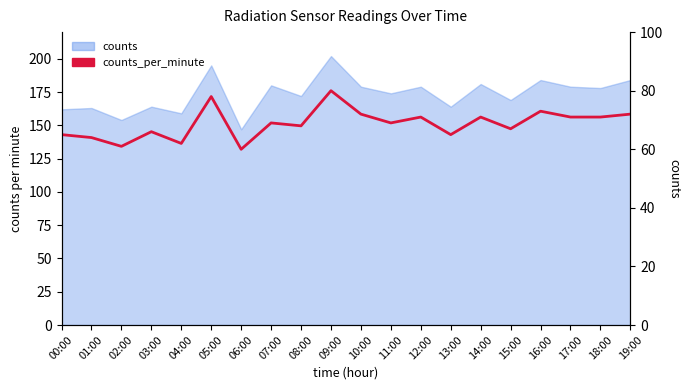

Approximately how many times larger is the value at 03:00 compared to 17:00?

0.9